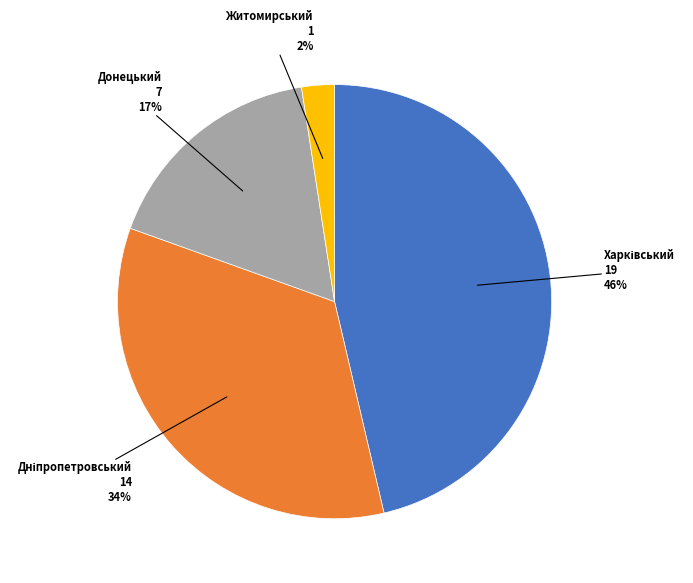

To the nearest percent, what is the average slice percentage?

25%